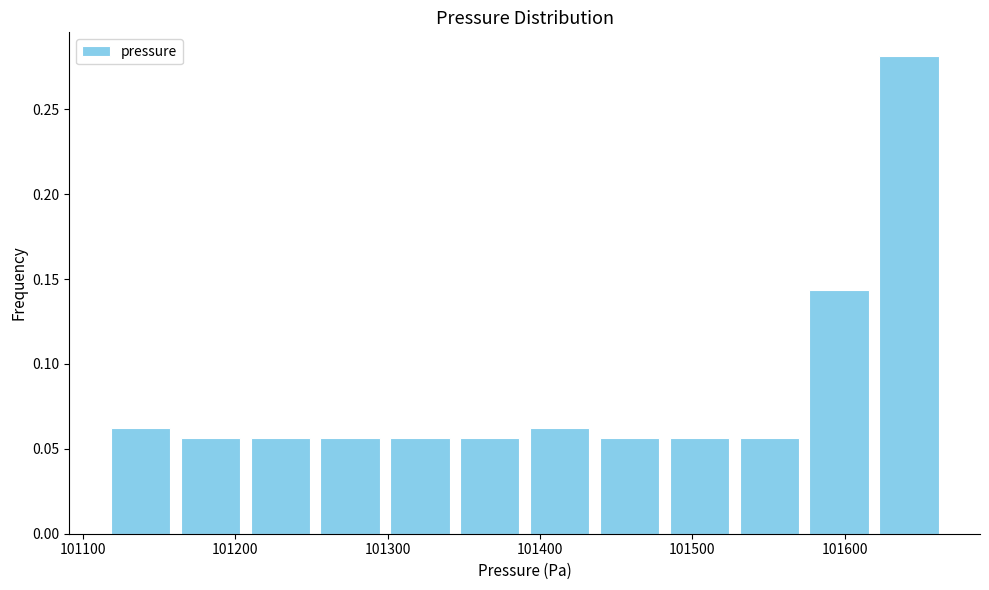

Reading left to right, list every bar in this chart as the range it spans on the x-axis followed by its height. Neither the bar edges nor the heights are printed on the chart, so give them approximately, as read against the axes.

101120 to 101160: 0.065
101160 to 101210: 0.055
101210 to 101250: 0.055
101250 to 101300: 0.055
101300 to 101340: 0.055
101340 to 101390: 0.055
101390 to 101440: 0.065
101440 to 101480: 0.055
101480 to 101530: 0.055
101530 to 101570: 0.055
101570 to 101620: 0.145
101620 to 101670: 0.280